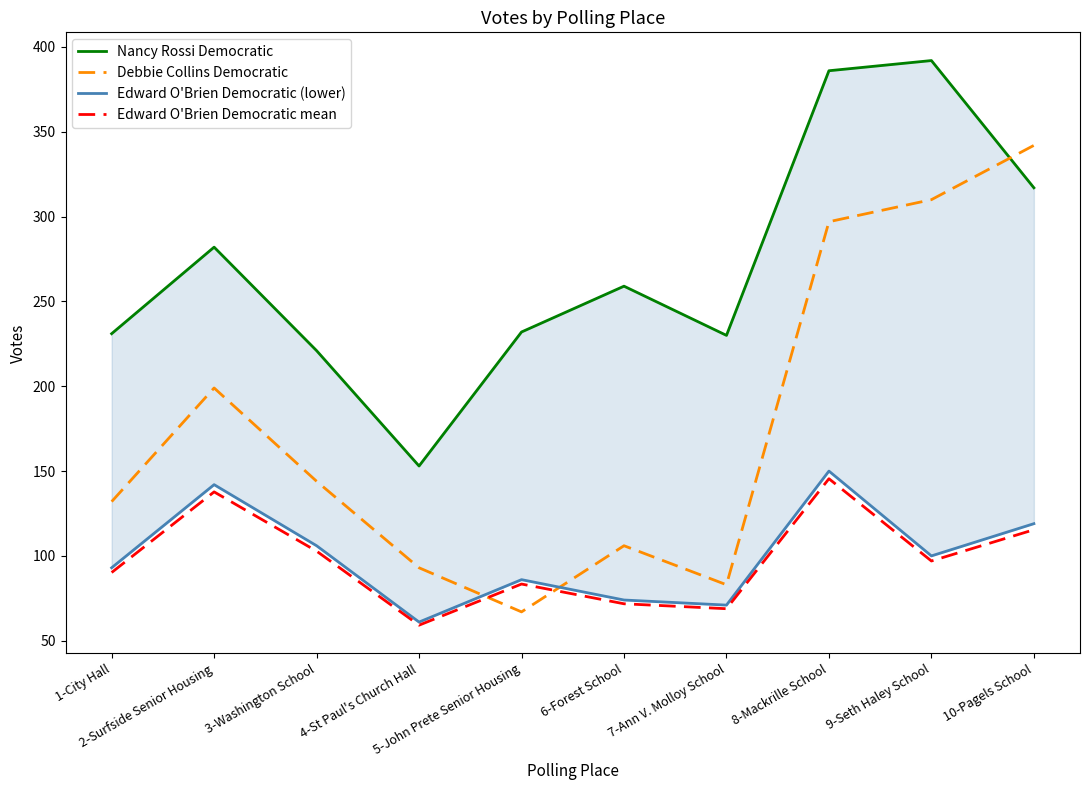

Where is Edward O'Brien Democratic (lower) nearest to the value 105?

3-Washington School